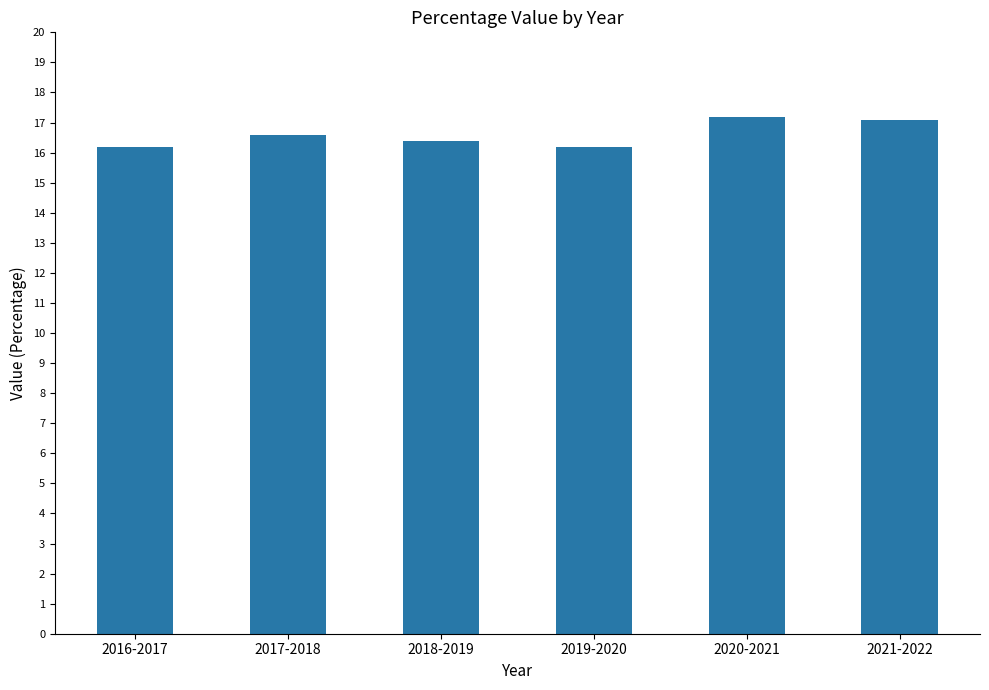

True or false: the data shows 16.2 at 2016-2017.

True